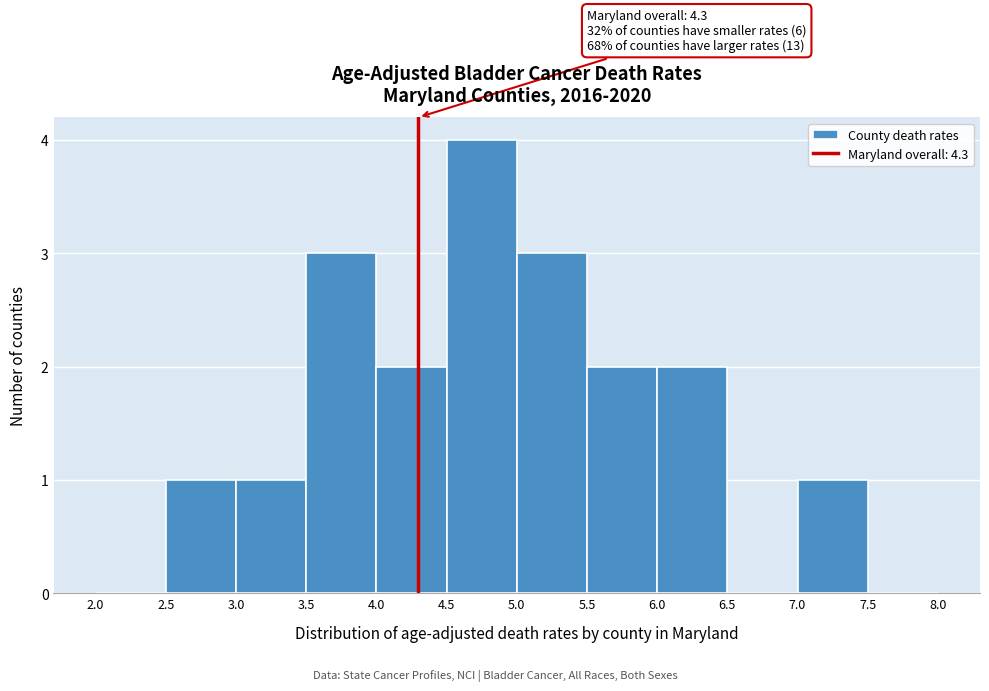

Which range on the x-axis has the tallest bar?

4.5 to 5.0